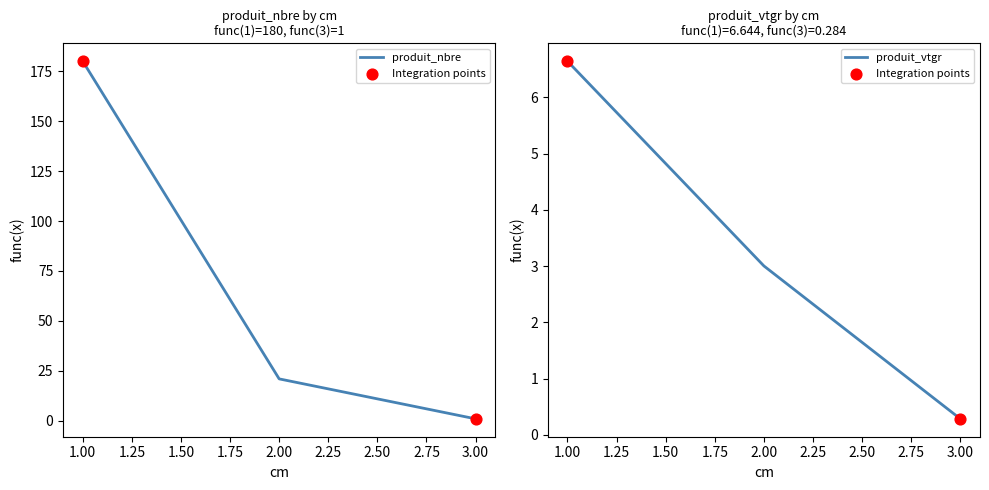

Is the value of produit_nbre at 3 greater than the value of produit_vtgr at 1?

No